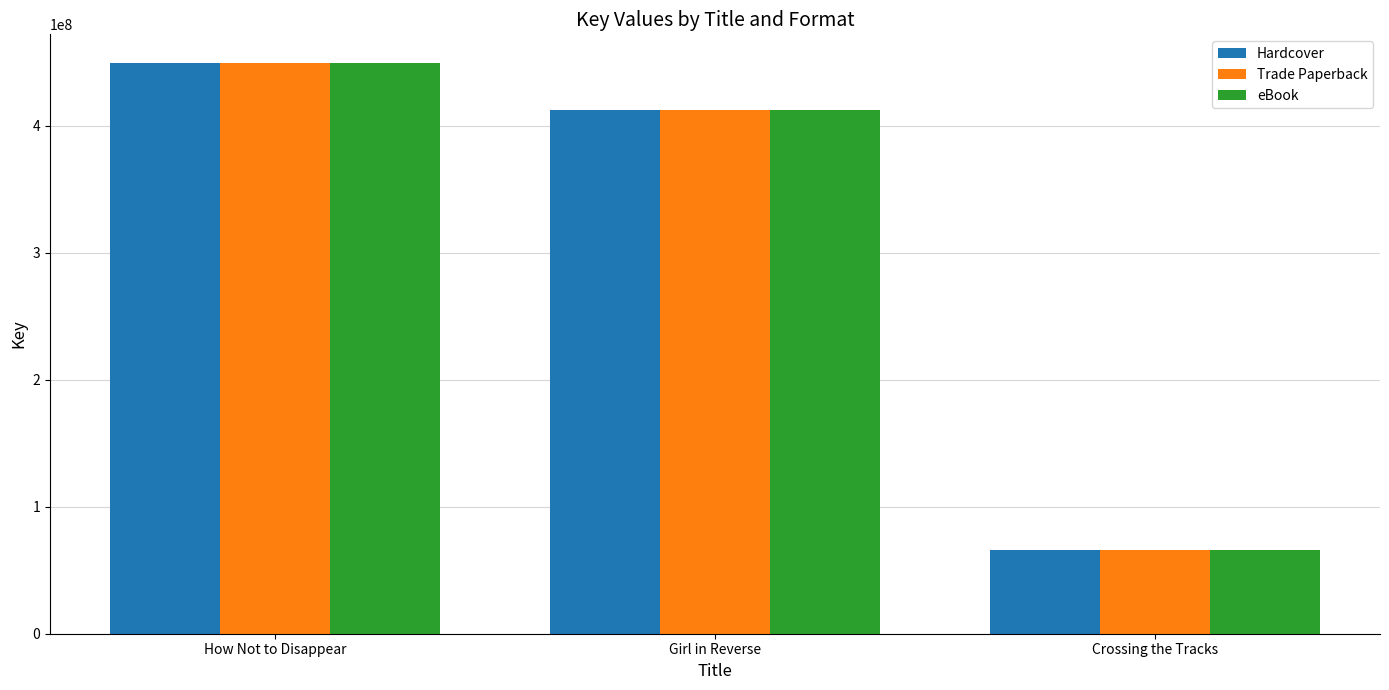

Are the bars horizontal?

No